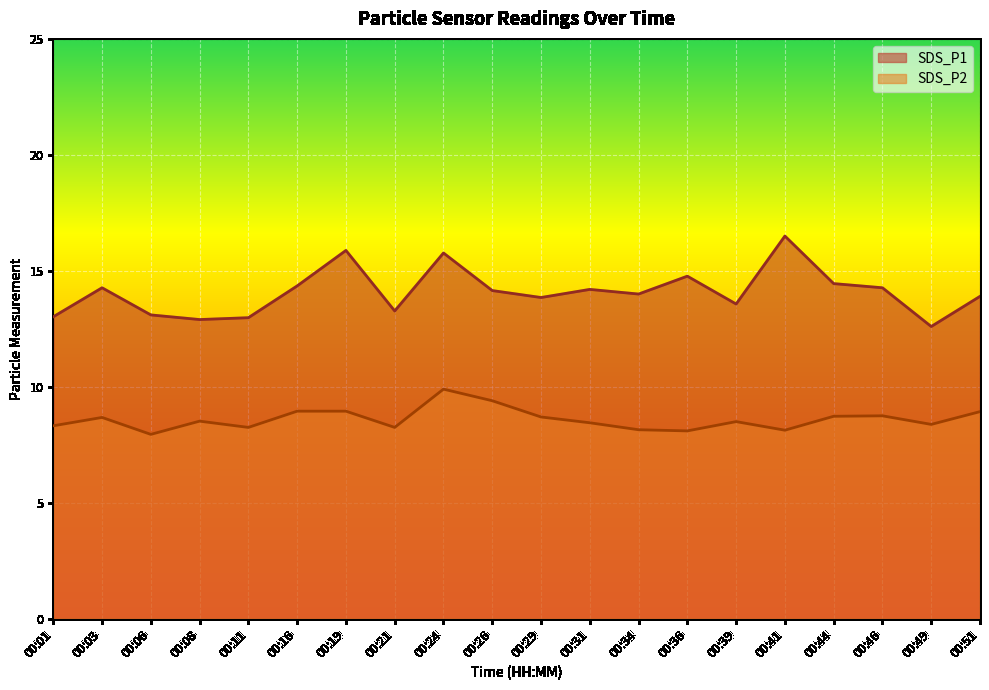

Reading left to right, transcribe all the data shown in this chart.

SDS_P1: 13.0	14.3	13.1	12.9	13.0	14.3	15.9	13.3	15.8	14.2	13.8	14.2	14.0	14.8	13.6	16.5	14.4	14.3	12.6	13.9
SDS_P2: 8.3	8.7	8.0	8.5	8.2	8.9	8.9	8.2	9.9	9.4	8.7	8.4	8.2	8.1	8.5	8.1	8.7	8.8	8.4	8.9